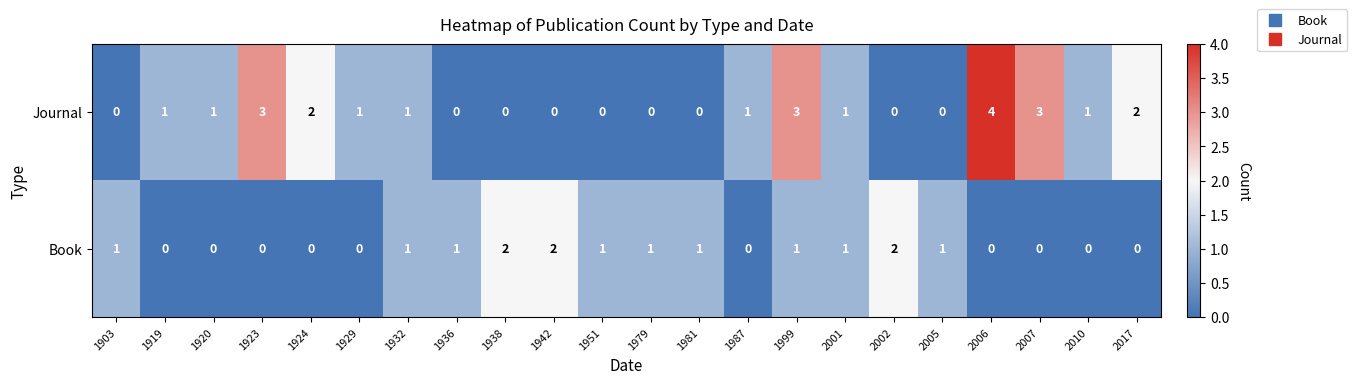

Rank the series by their maximum value, from highest to lowest.

Journal, Book